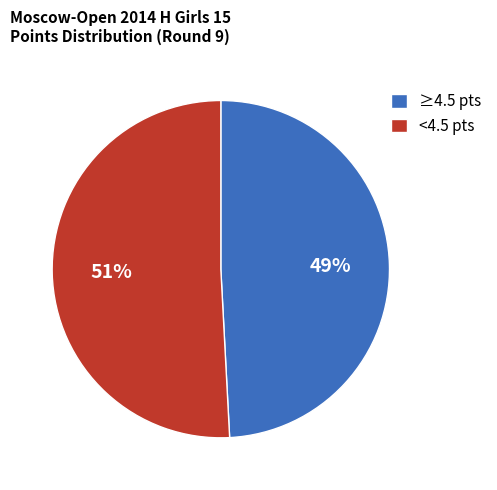

Which category has the smallest portion of the pie?

≥4.5 pts